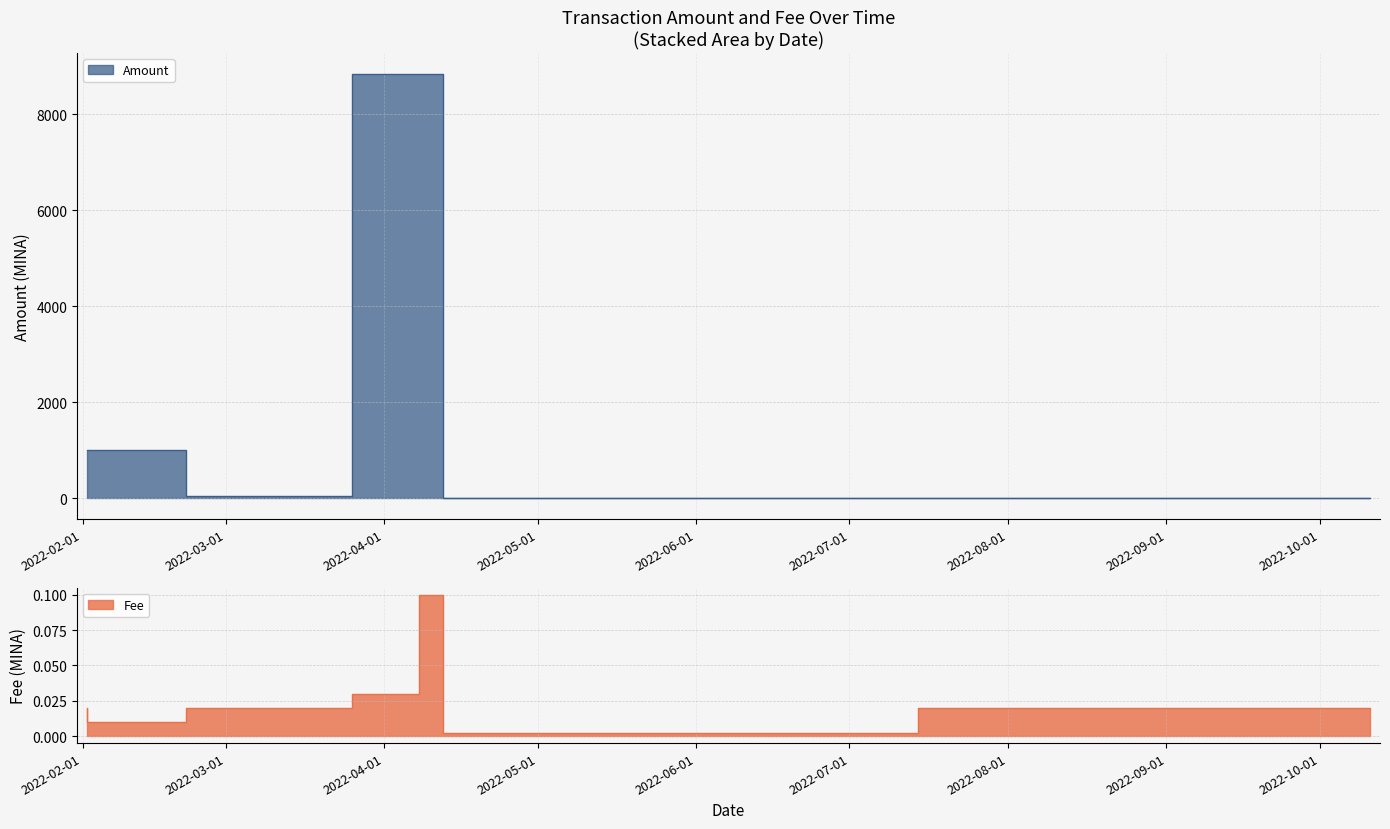

Where does the Amount series first go above 998?

2022-02-01 22:51